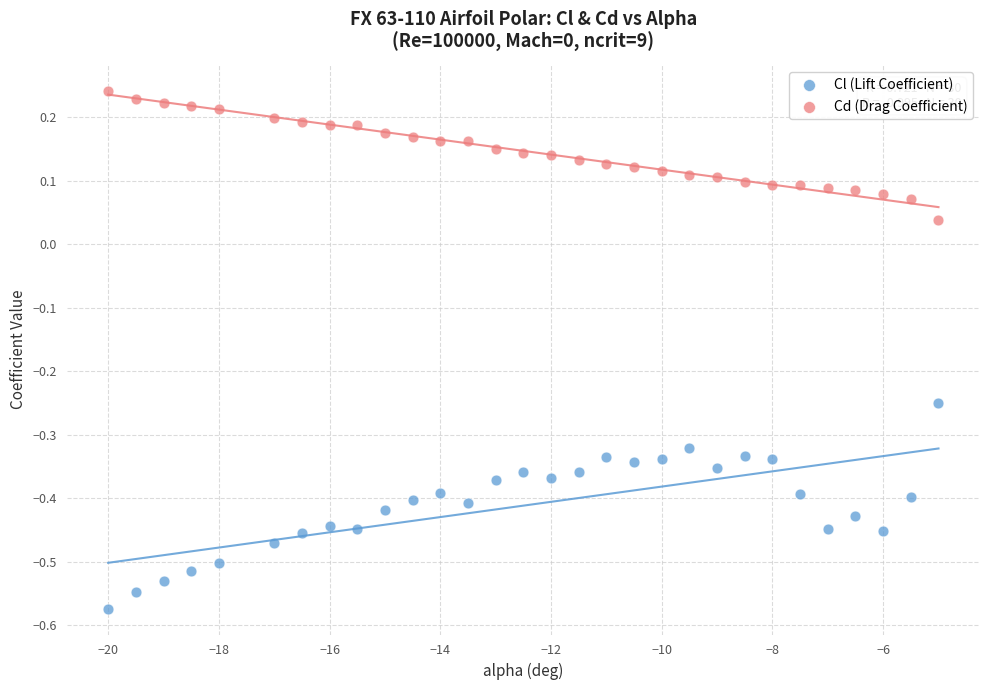

Which series has the largest Y range (max minus min)?

Cl (Lift Coefficient)